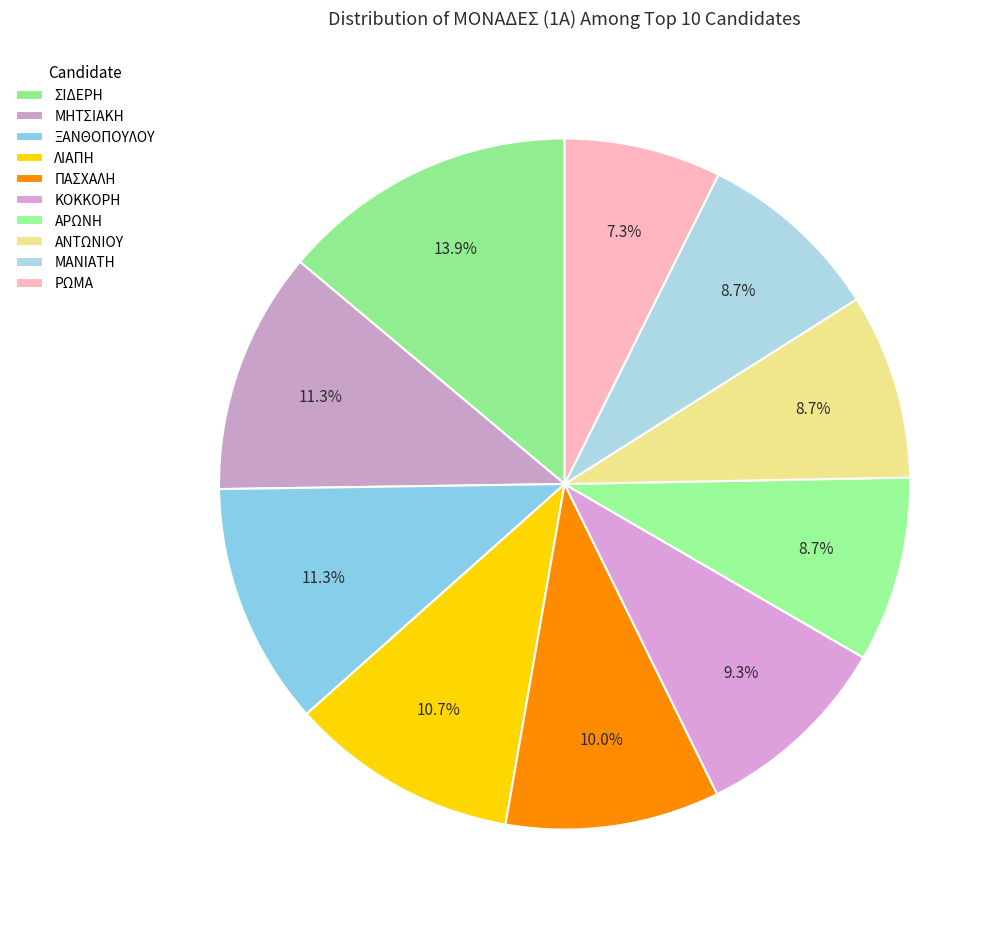

Is there any slice that represents more than half of the pie?

No